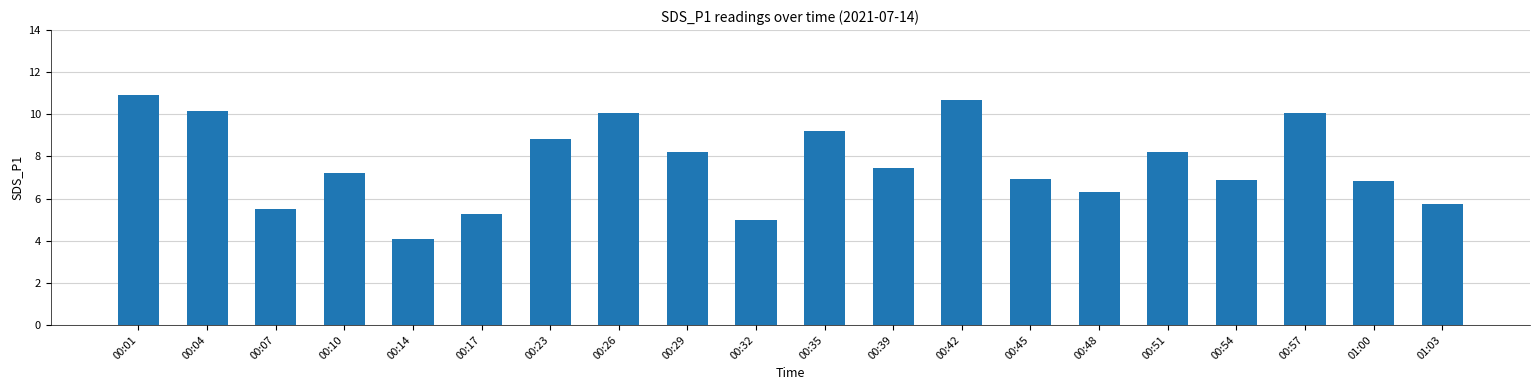

How many bars are there in total?

20